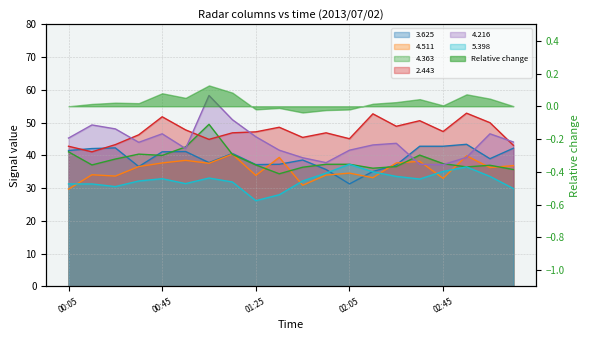

At which category does 3.625 reach its first local valley?

00:35